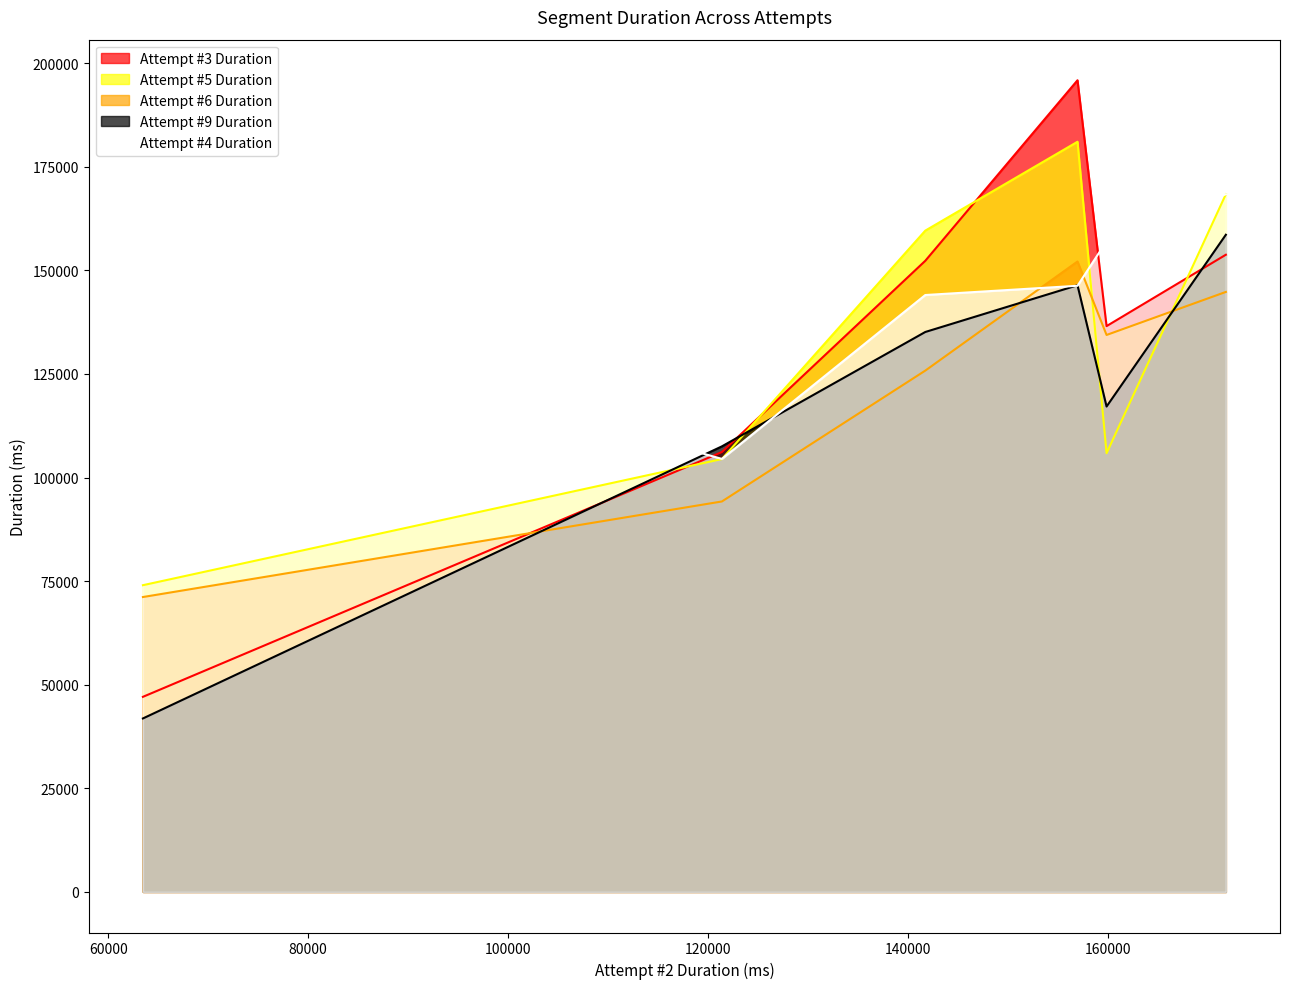

Count the number of data series in this chart.

5